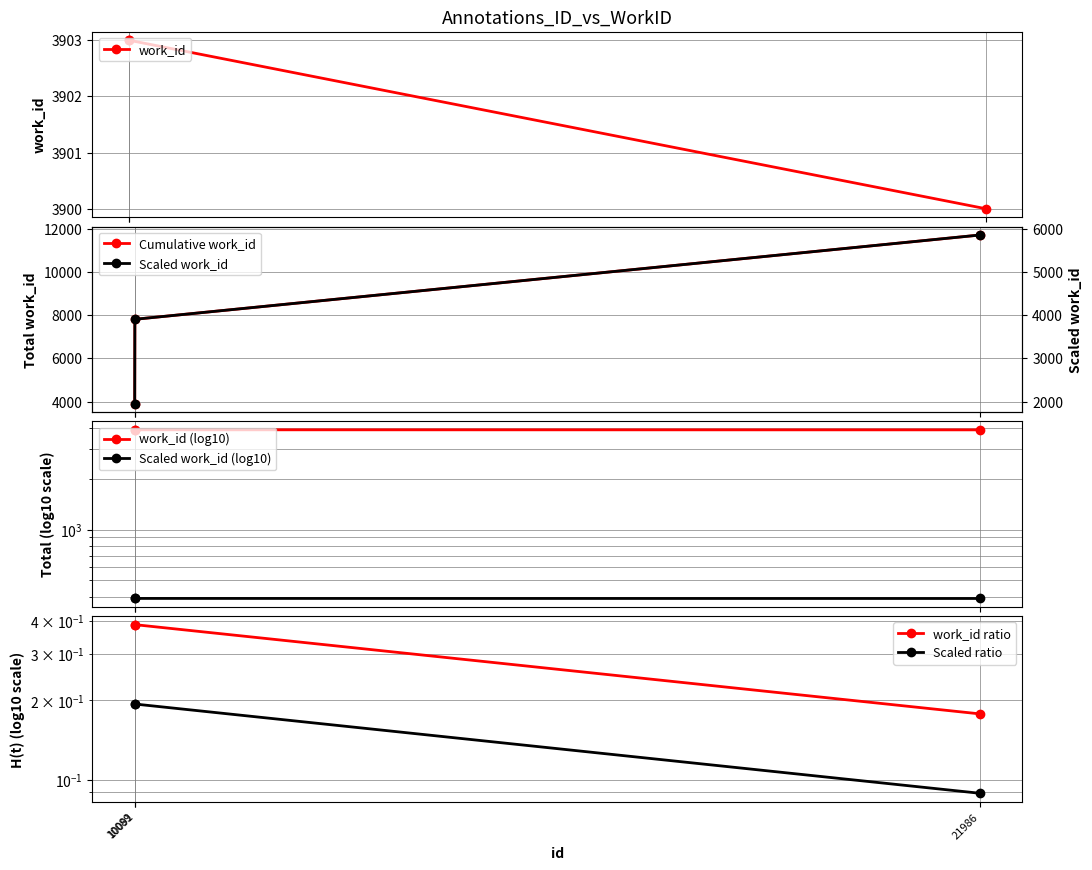

Is it true that id equals 2425 at 10089?

False